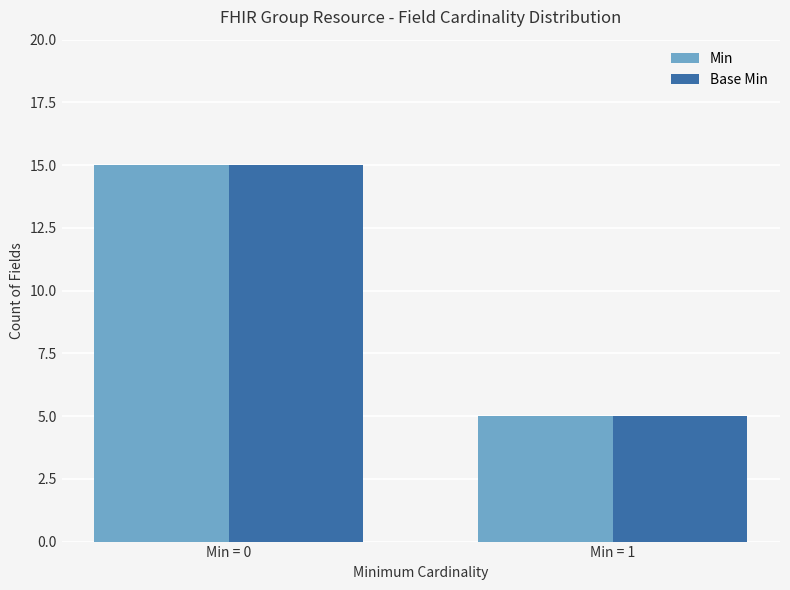

What is the greatest value displayed?

15